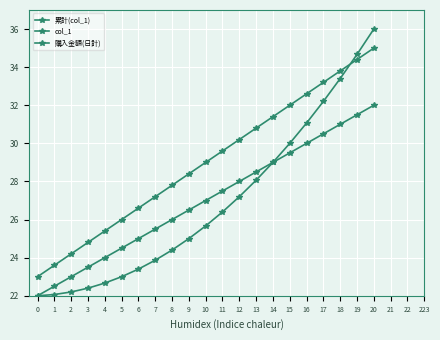

Is it true that 購入金額(日計) equals 55.8 at 17?

False